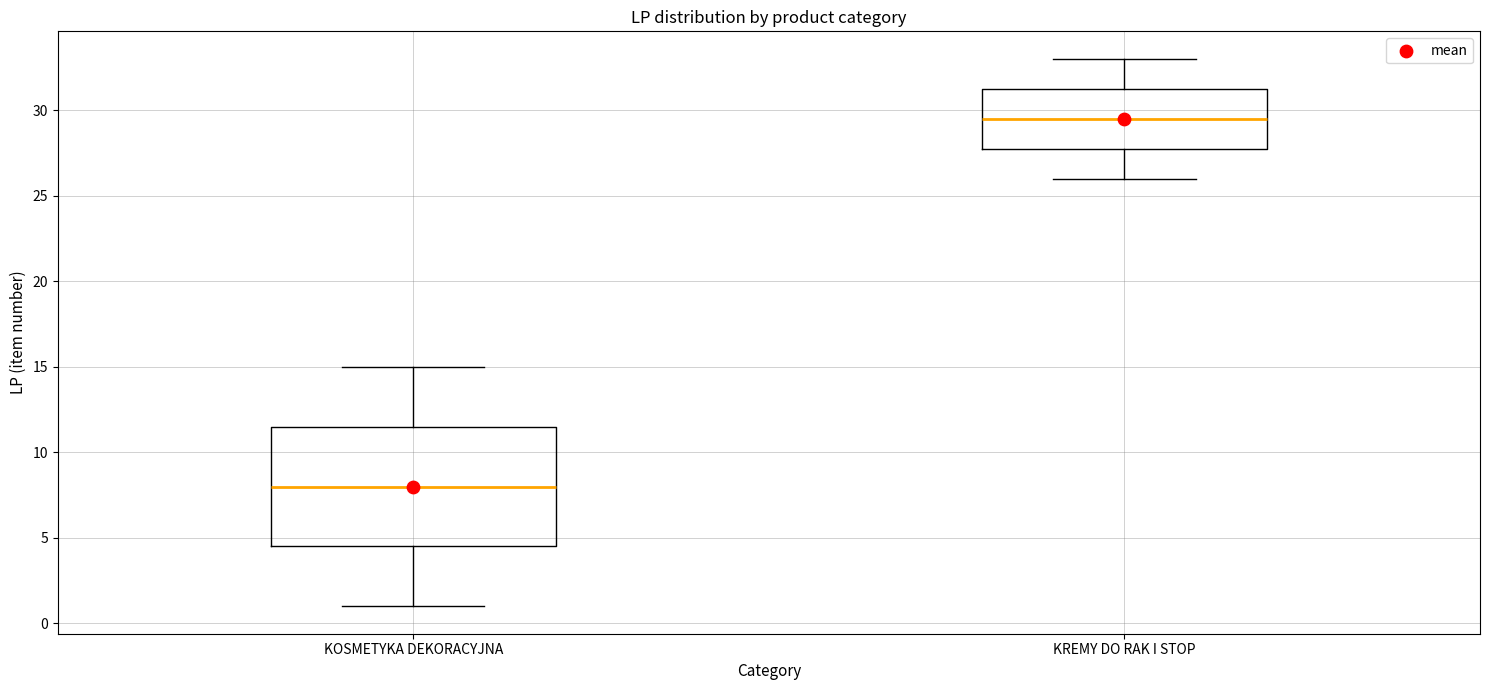

Reading left to right, read every box against the y-axis: the position of its median line, the range the box covers, and the ends of its whiskers. The values are not printed on the chart, so give them approximately, as read against the axis.

KOSMETYKA DEKORACYJNA: median 8.0, box 4.5 to 11.5, whiskers 1.0 to 15.0
KREMY DO RAK I STOP: median 29.5, box 28.0 to 31.5, whiskers 26.0 to 33.0